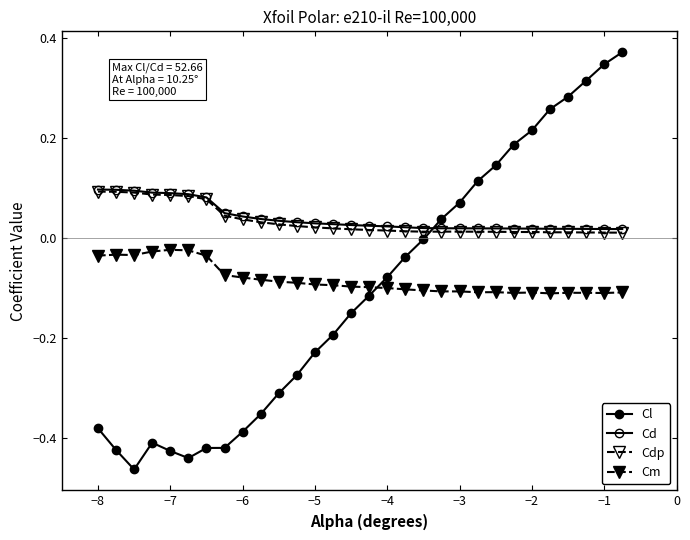

Is this an area chart (filled region under the line)?

No